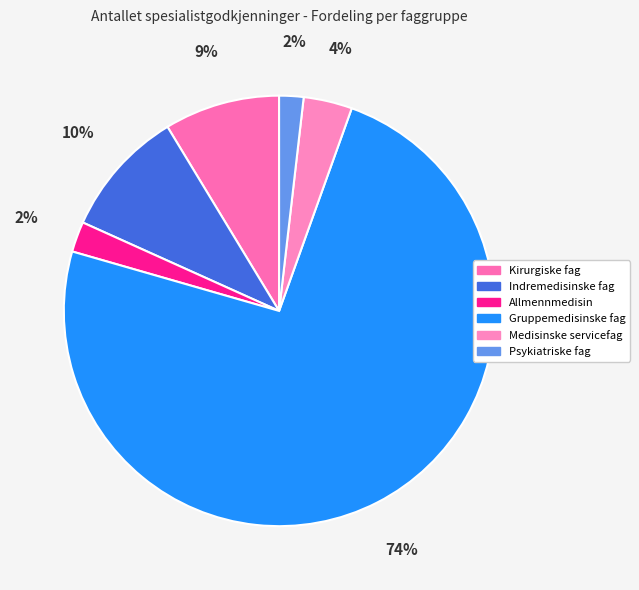

To the nearest percent, what percentage of the pie is Kirurgiske fag?

9%